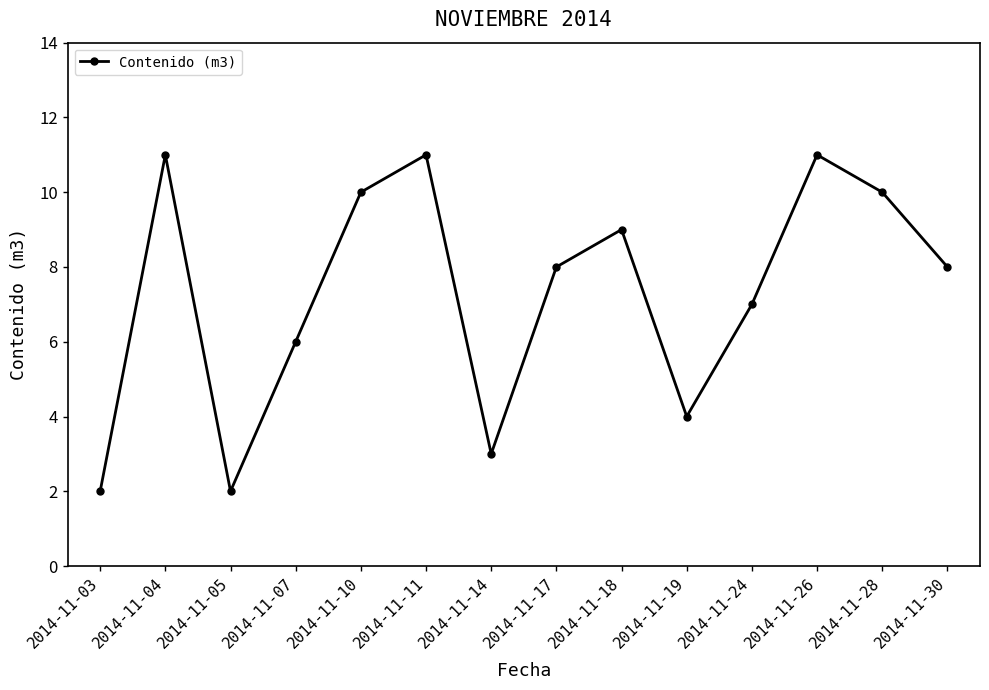

Is this an area chart (filled region under the line)?

No